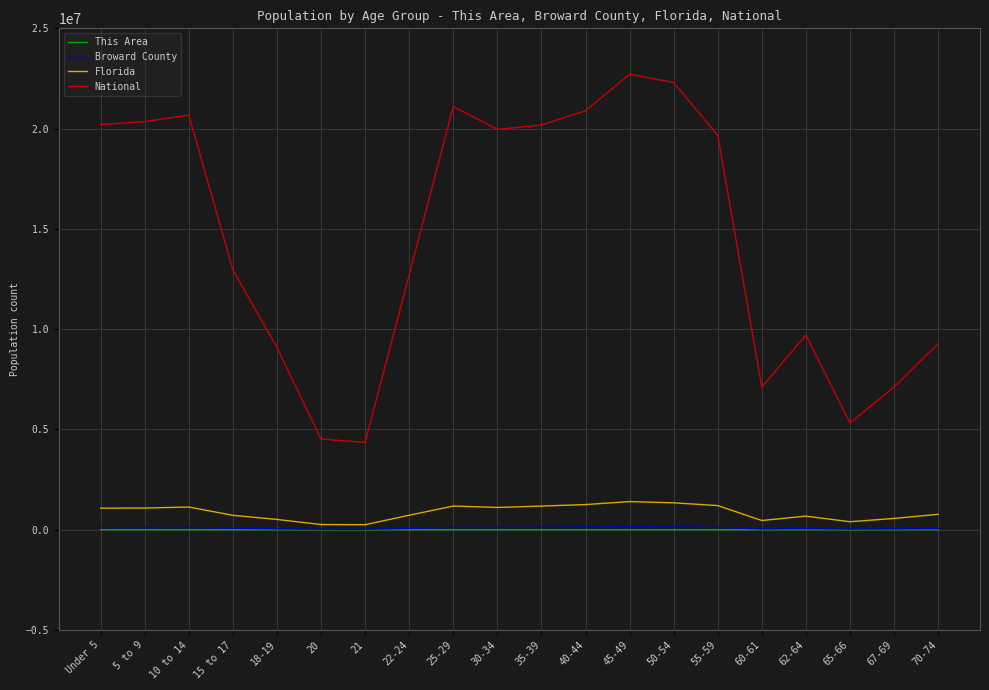

The value of National at 55-59 is 5025267. True or false?

False